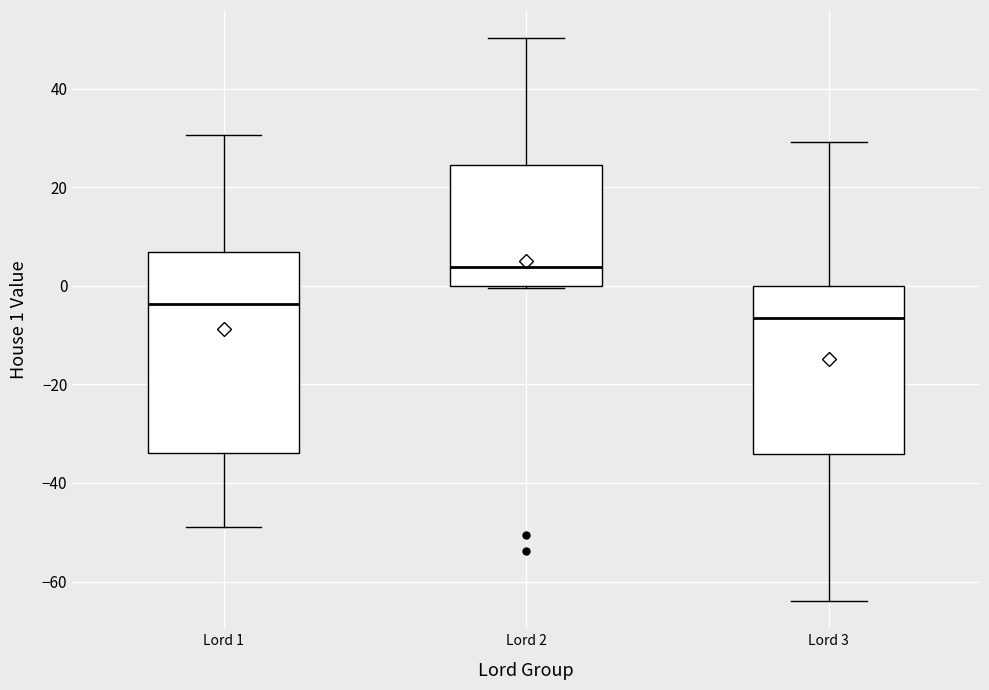

Which box has the highest median line?

Lord 2